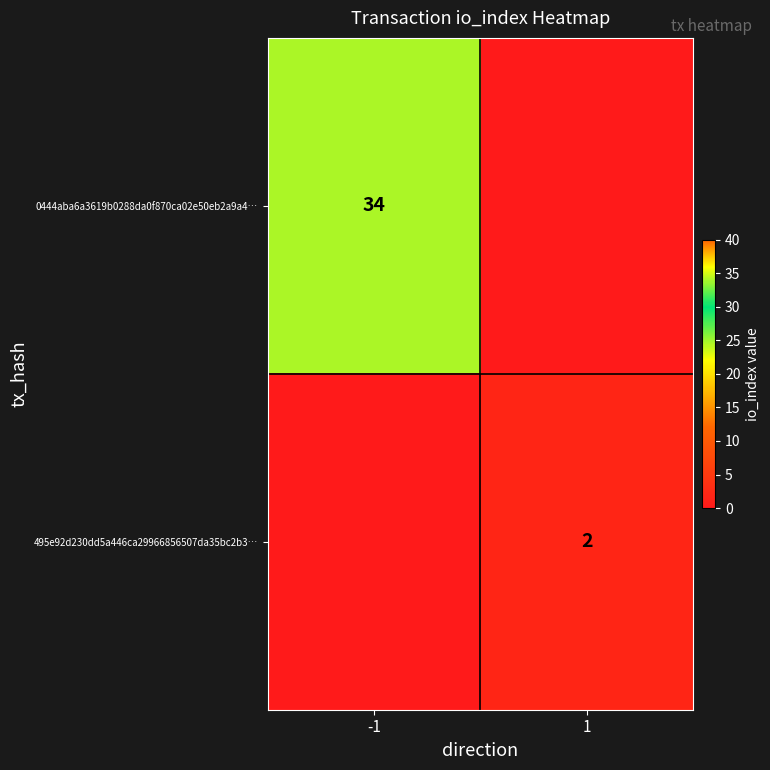

The 0444aba6a3619b0288da0f870ca02e50eb2a9a4… series shows 34 at -1. True or false?

True